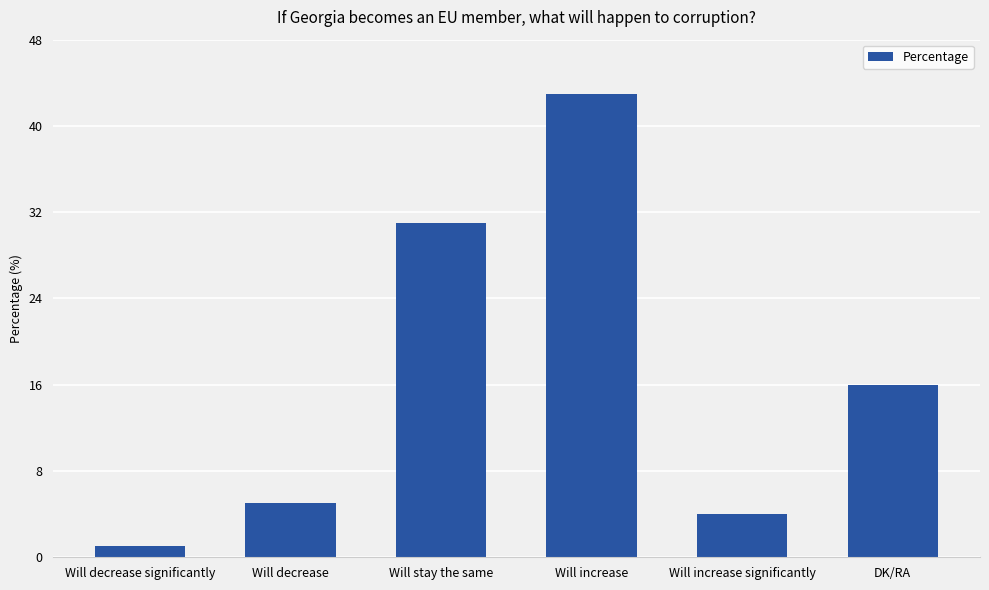

How many series are shown in this chart?

1